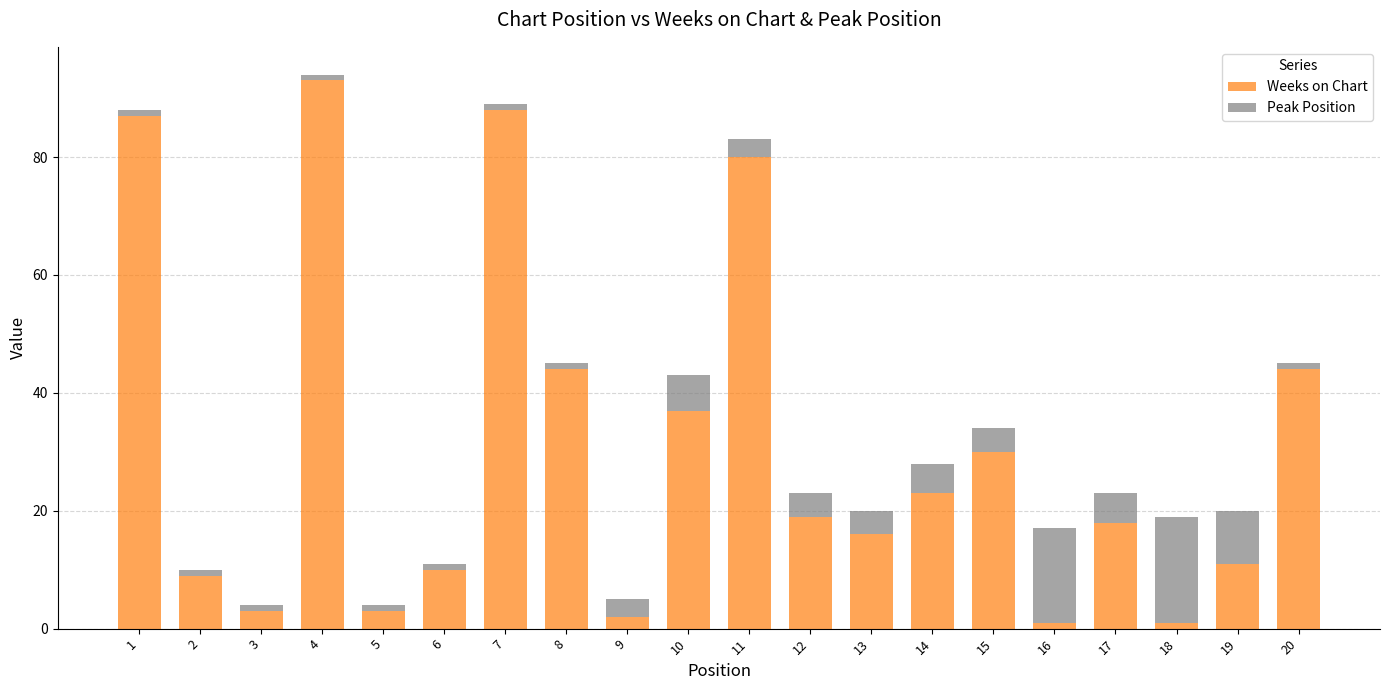

At which category is the sum across all series the highest?

4